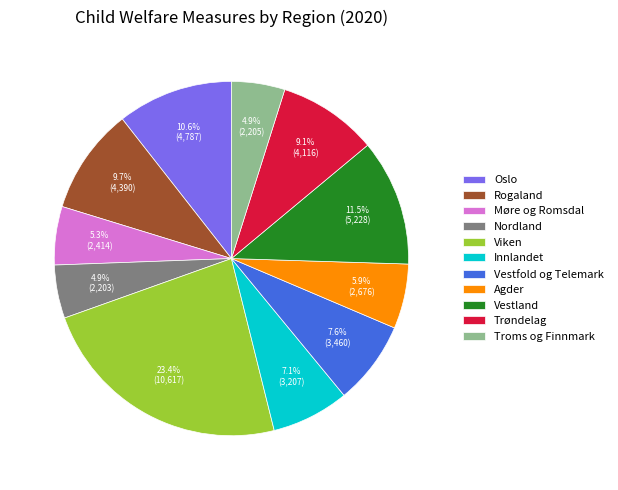

Is there any slice that represents more than half of the pie?

No